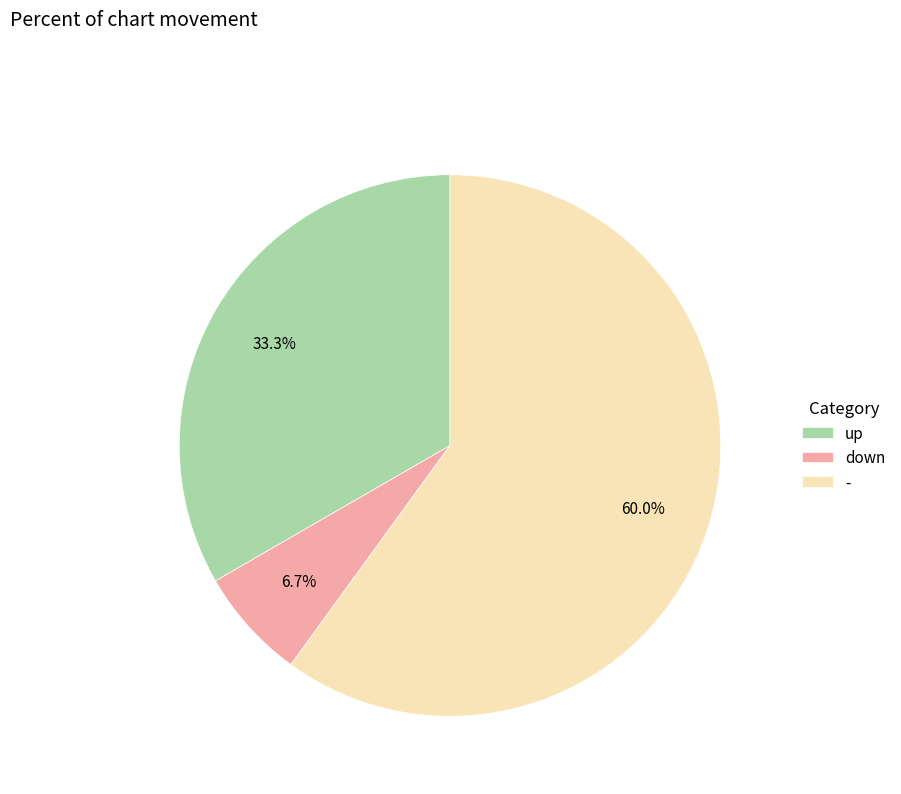

To the nearest percent, what is the combined percentage of - and down?

67%